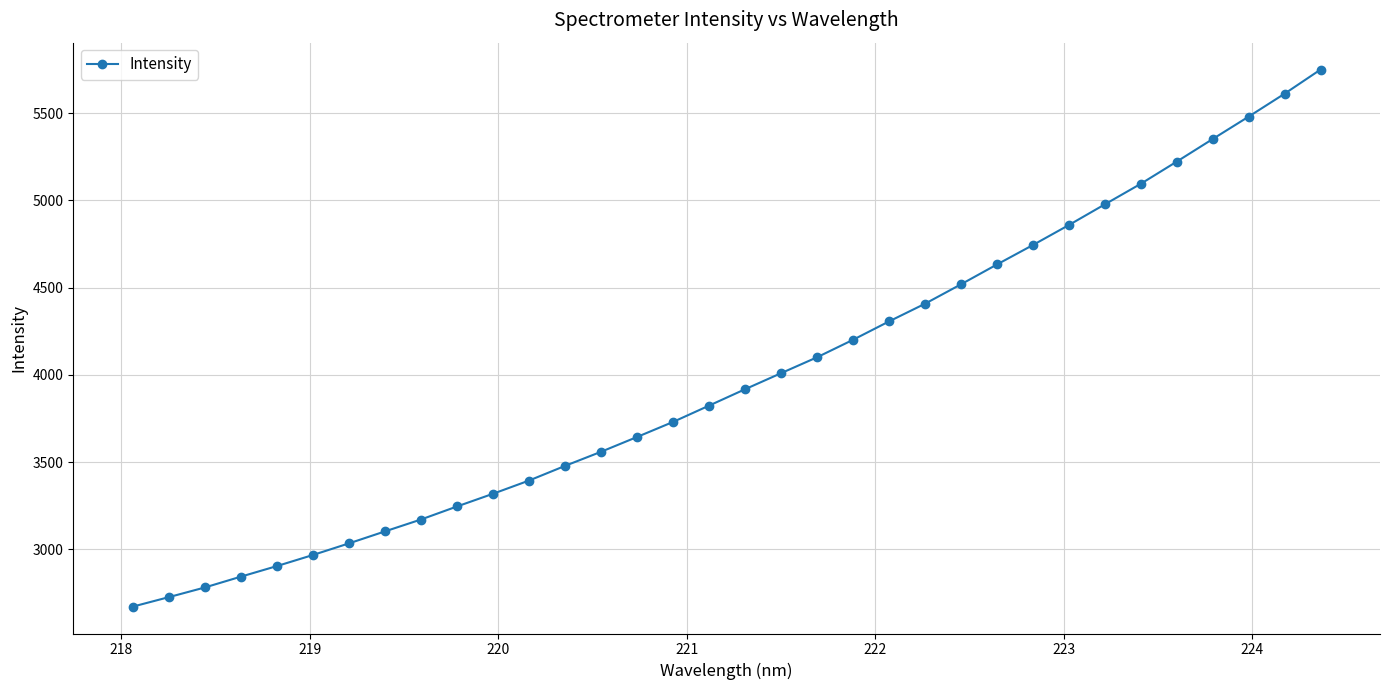

What is the maximum value shown in the chart?

5750.1